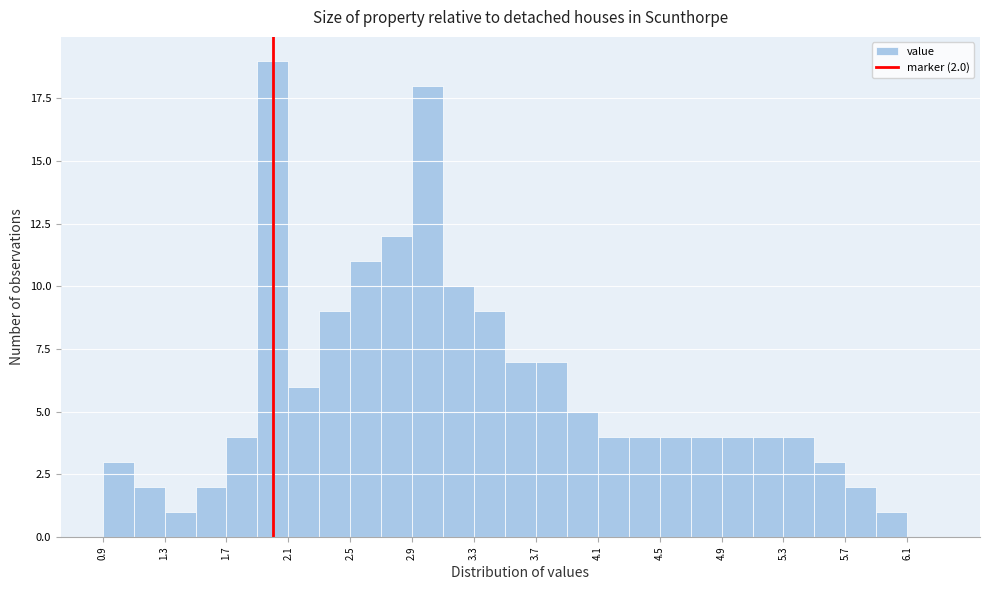

Over which range of the x-axis is the bar tallest?

1.9 to 2.1